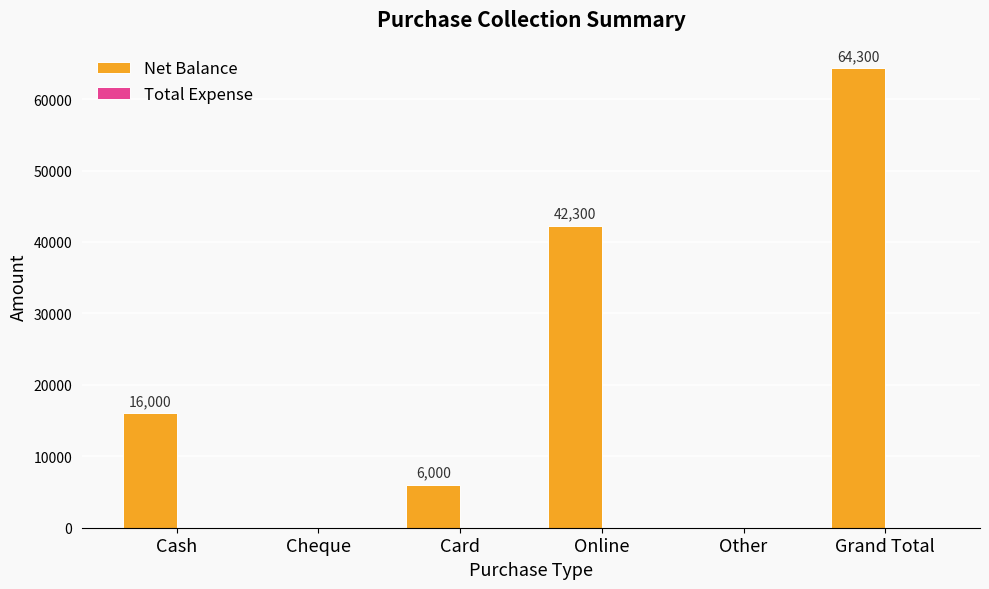

At which label is the value closest to 32150?

Online